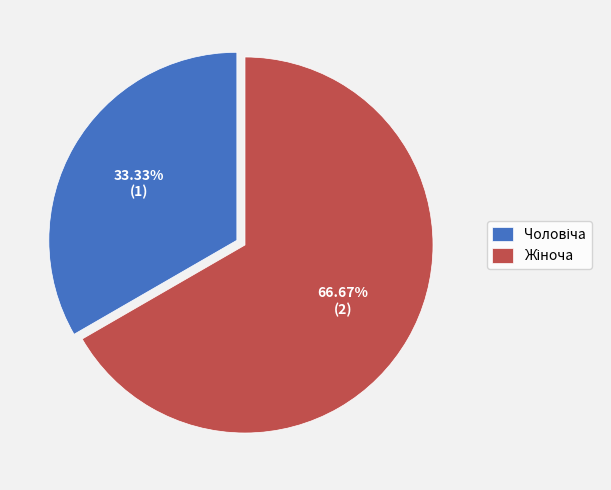

Does any single category account for the majority?

Yes